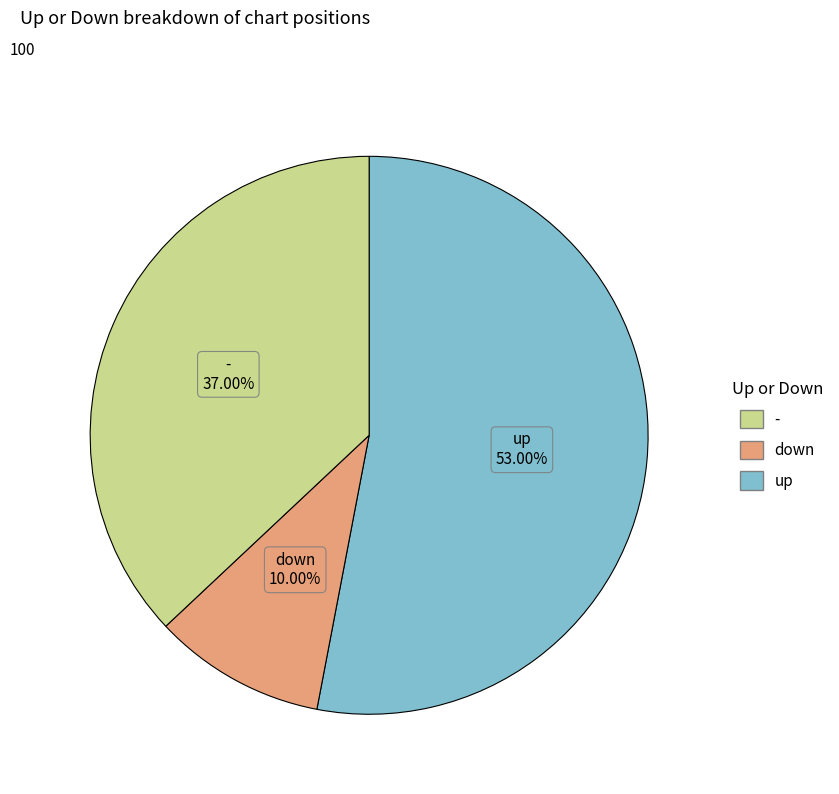

To the nearest percent, what is the combined percentage of down and up?

63%